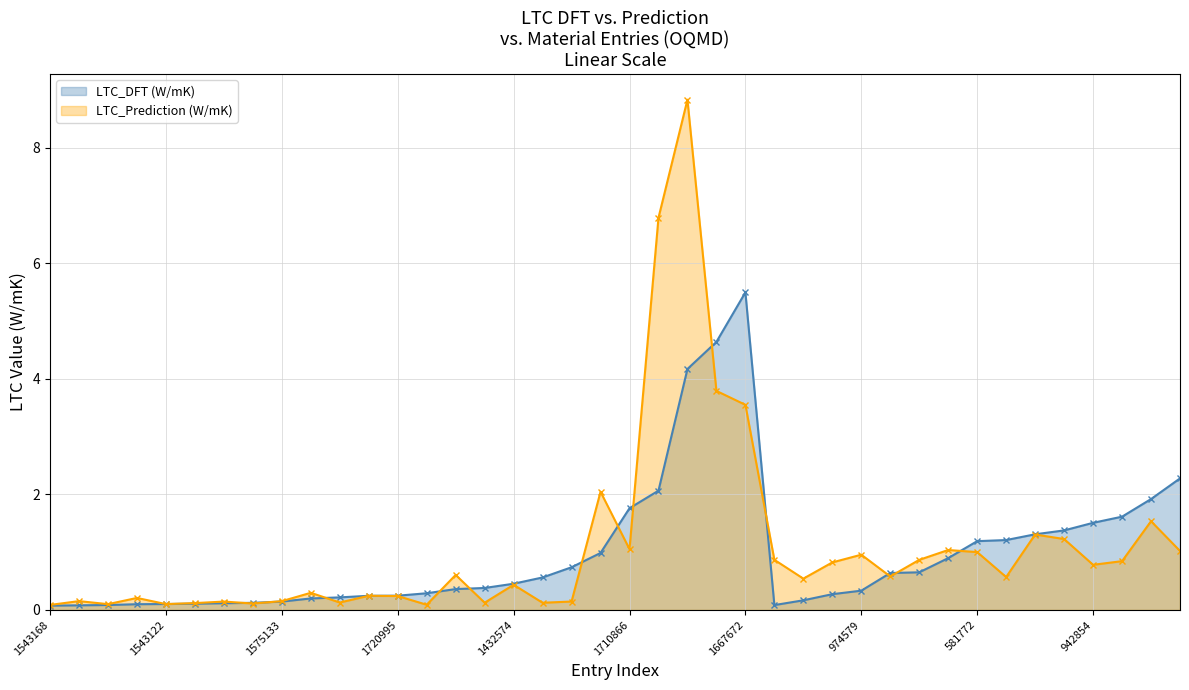

List the labels in order of LTC_Prediction (W/mK) value, smallest first.

1543168, 1549329, 1575138, 1543122, 1720380, 1575778, 1721624, 1368340, 1575131, 1549349, 1575765, 1575133, 1546761, 1546965, 1720995, 1432305, 1432641, 1432574, 898037, 845566, 845822, 1543163, 942854, 582669, 581906, 582697, 583421, 974579, 581772, 582556, 893660, 1710866, 915869, 868156, 581901, 1261041, 1667672, 10522, 1717400, 1431270